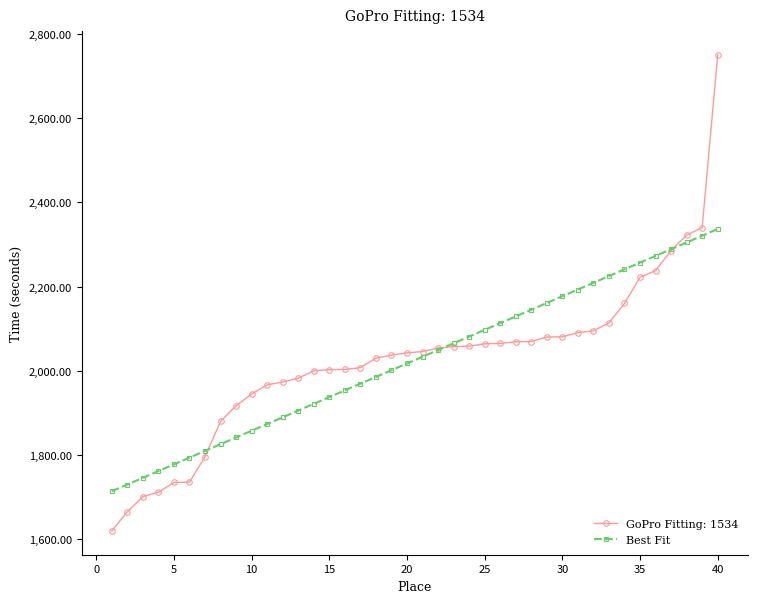

What is the minimum value for Best Fit?

1714.2